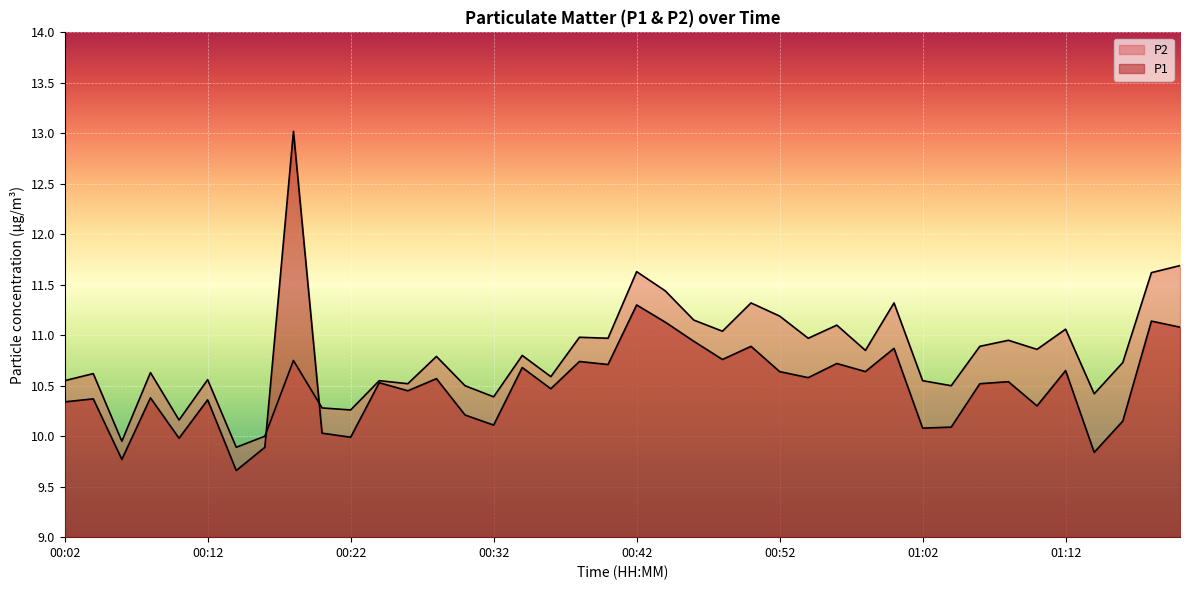

Which label corresponds to the largest value in the chart?

00:18